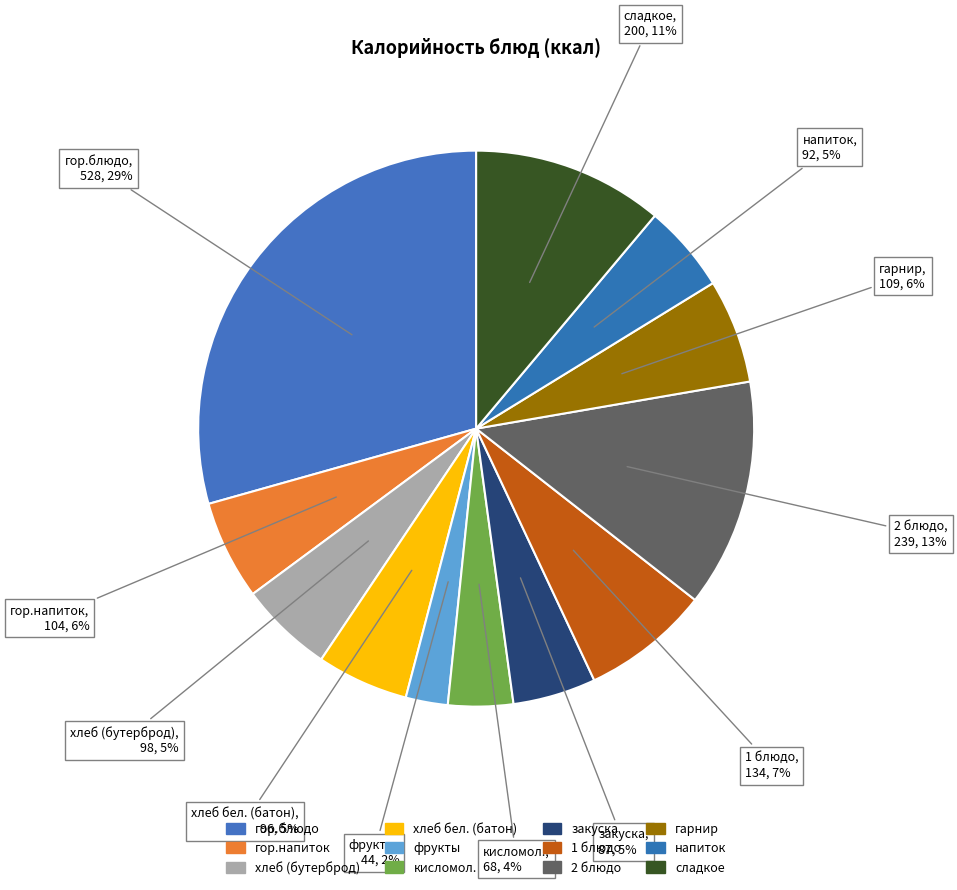

How many slices are in this pie chart?

12